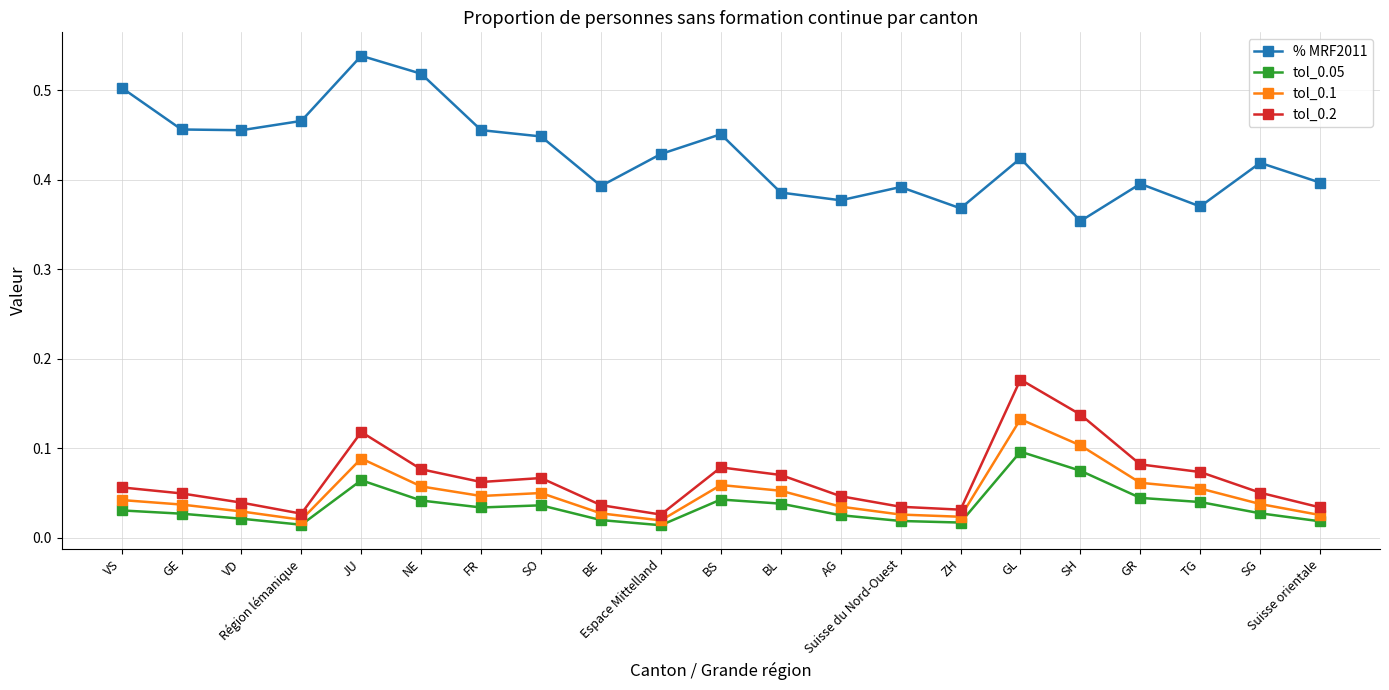

True or false: tol_0.2 has more than 2 interior local peaks.

True